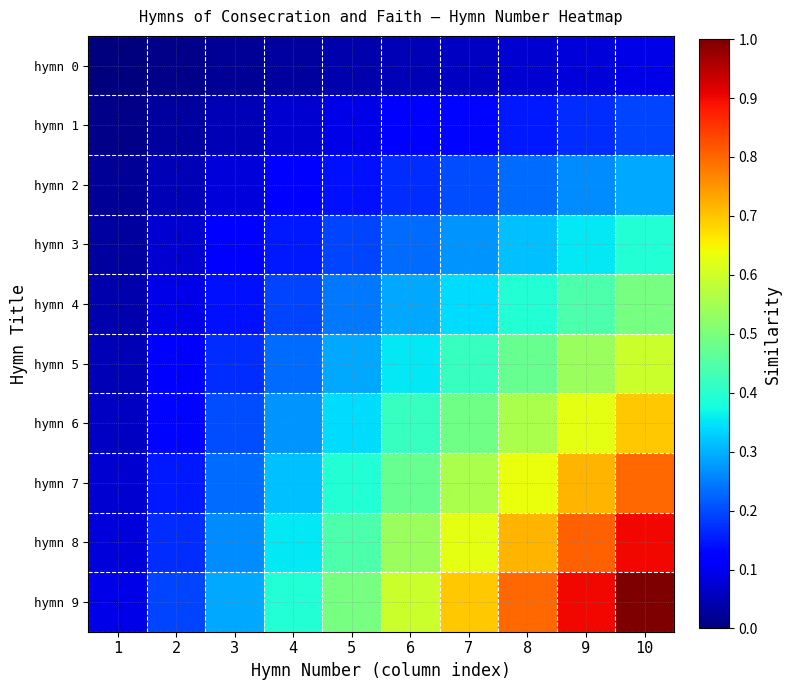

List the series in order of their peak value, lowest first.

row_0, row_1, row_2, row_3, row_4, row_5, row_6, row_7, row_8, row_9